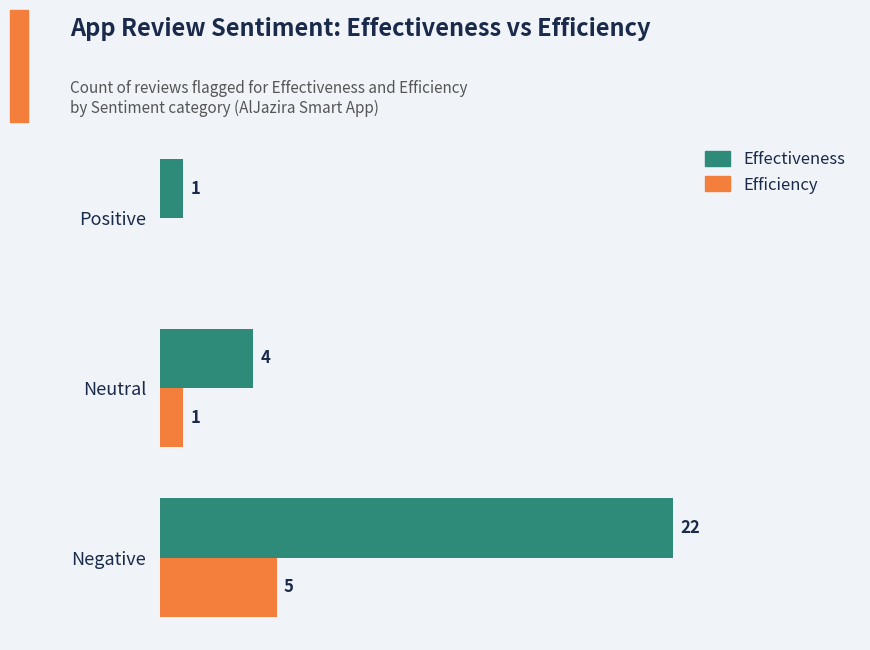

Between Neutral and Positive, which series saw the biggest shift?

Effectiveness